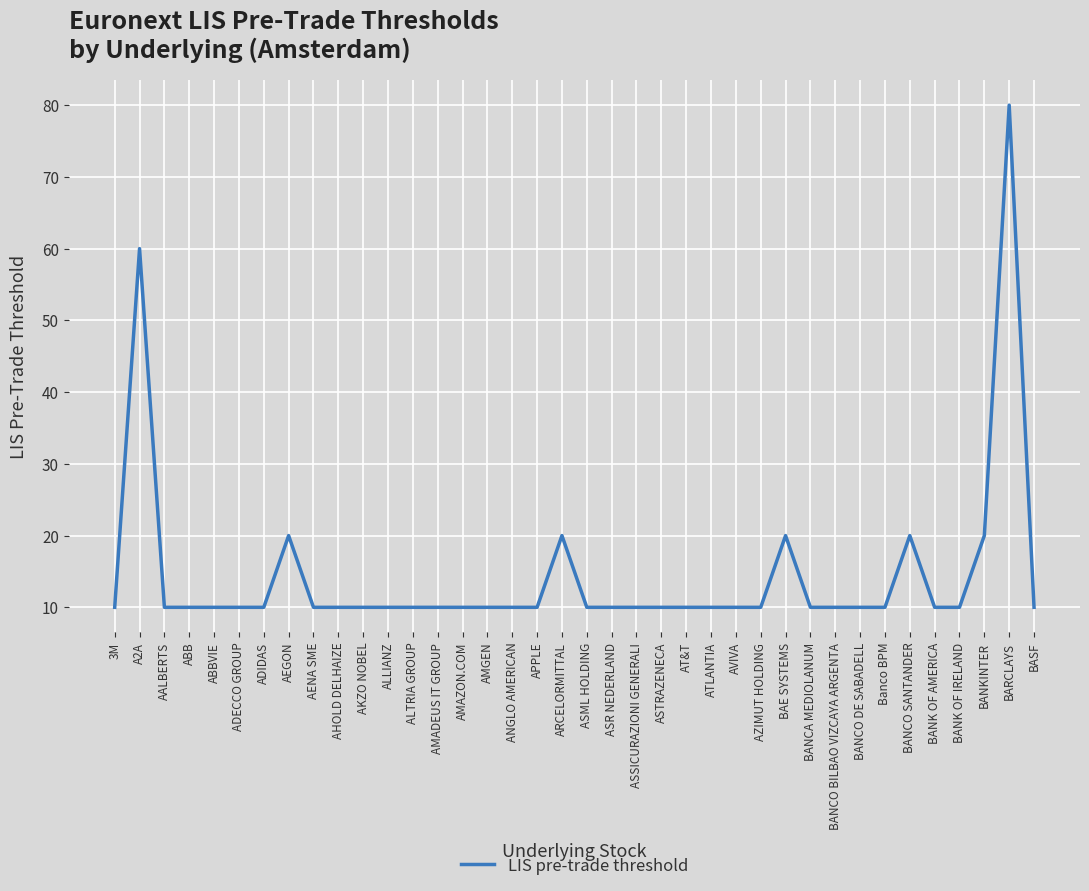

Where is the first local maximum?

A2A